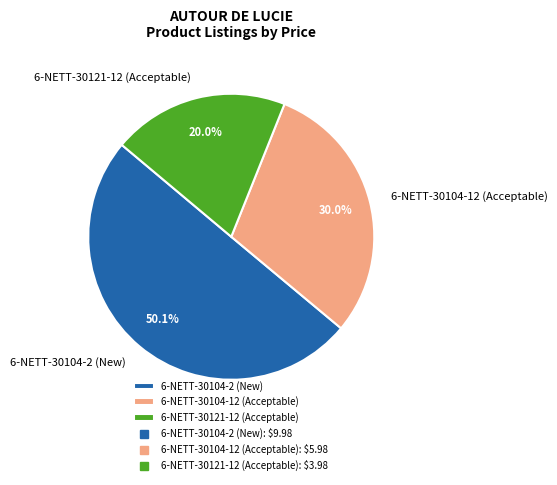

Rank the categories by value from lowest to highest.

6-NETT-30121-12 (Acceptable), 6-NETT-30104-12 (Acceptable), 6-NETT-30104-2 (New)